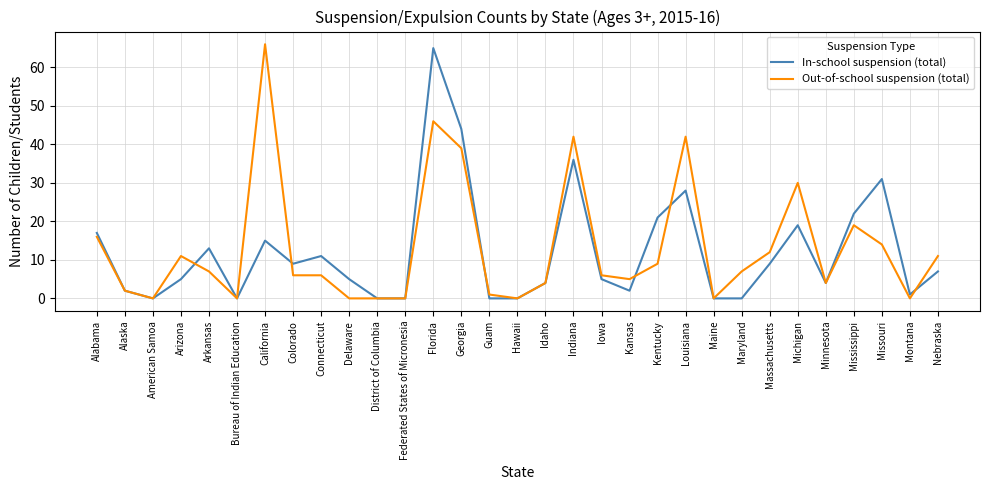

Reading right to left, transcribe all the data shown in this chart.

In-school suspension (total): Nebraska=7	Montana=1	Missouri=31	Mississippi=22	Minnesota=4	Michigan=19	Massachusetts=9	Maryland=0	Maine=0	Louisiana=28	Kentucky=21	Kansas=2	Iowa=5	Indiana=36	Idaho=4	Hawaii=0	Guam=0	Georgia=44	Florida=65	Federated States of Micronesia=0	District of Columbia=0	Delaware=5	Connecticut=11	Colorado=9	California=15	Bureau of Indian Education=0	Arkansas=13	Arizona=5	American Samoa=0	Alaska=2	Alabama=17
Out-of-school suspension (total): Nebraska=11	Montana=0	Missouri=14	Mississippi=19	Minnesota=4	Michigan=30	Massachusetts=12	Maryland=7	Maine=0	Louisiana=42	Kentucky=9	Kansas=5	Iowa=6	Indiana=42	Idaho=4	Hawaii=0	Guam=1	Georgia=39	Florida=46	Federated States of Micronesia=0	District of Columbia=0	Delaware=0	Connecticut=6	Colorado=6	California=66	Bureau of Indian Education=0	Arkansas=7	Arizona=11	American Samoa=0	Alaska=2	Alabama=16